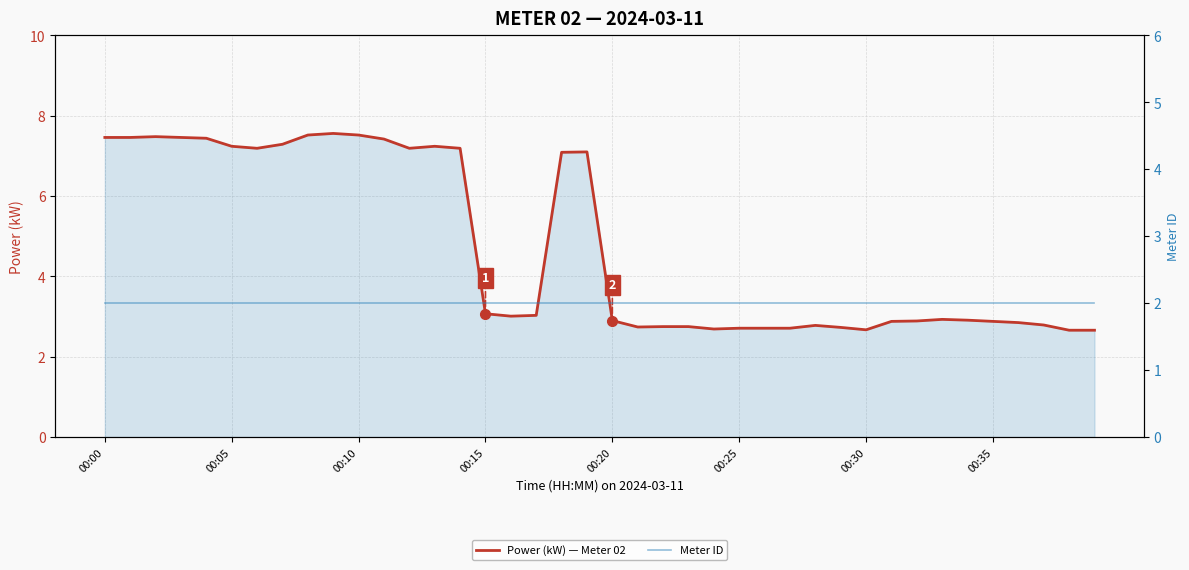

What is the difference between the maximum and minimum values in the Power (kW) — Meter 02 series?

4.9